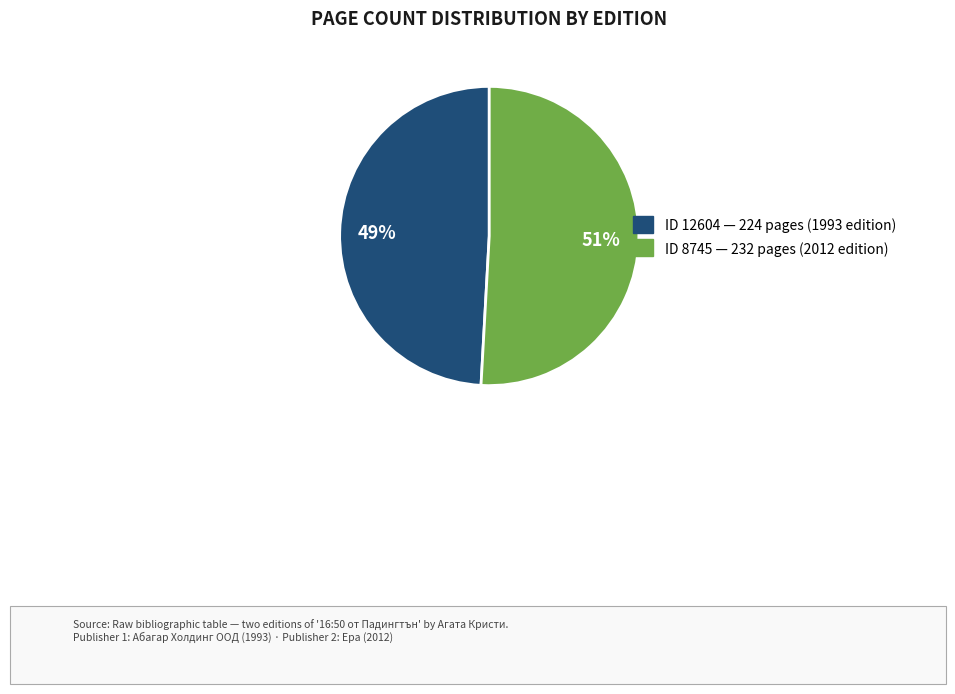

Does any single category account for the majority?

Yes